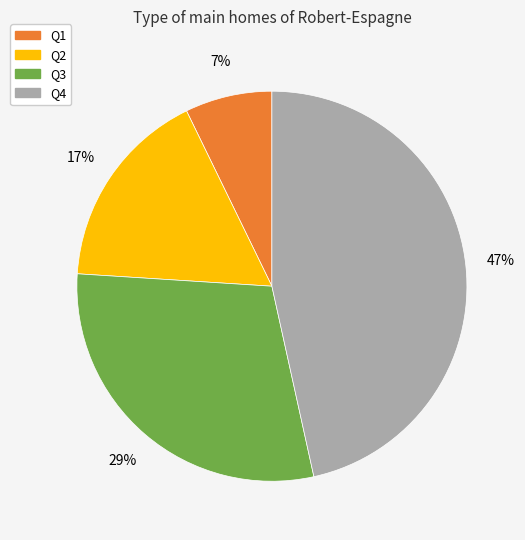

Is there any slice that represents more than half of the pie?

No